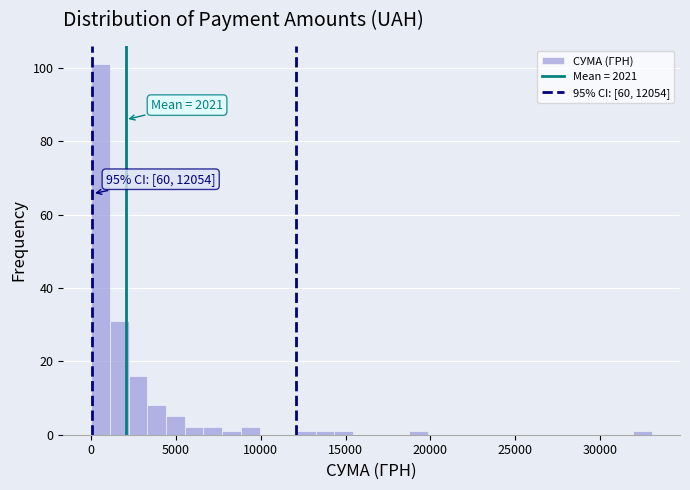

Read against the x-axis, roughly where is the centre of the tallest bar?

500